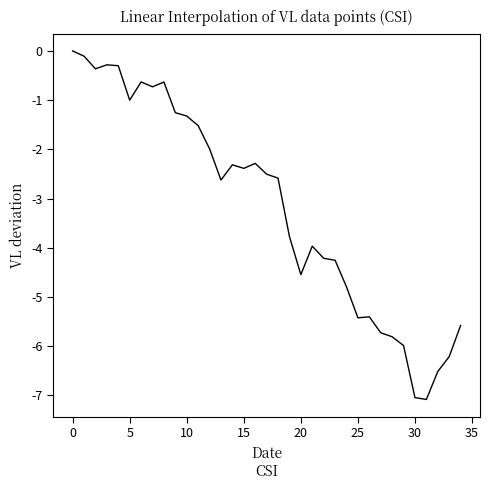

Is this an area chart (filled region under the line)?

No